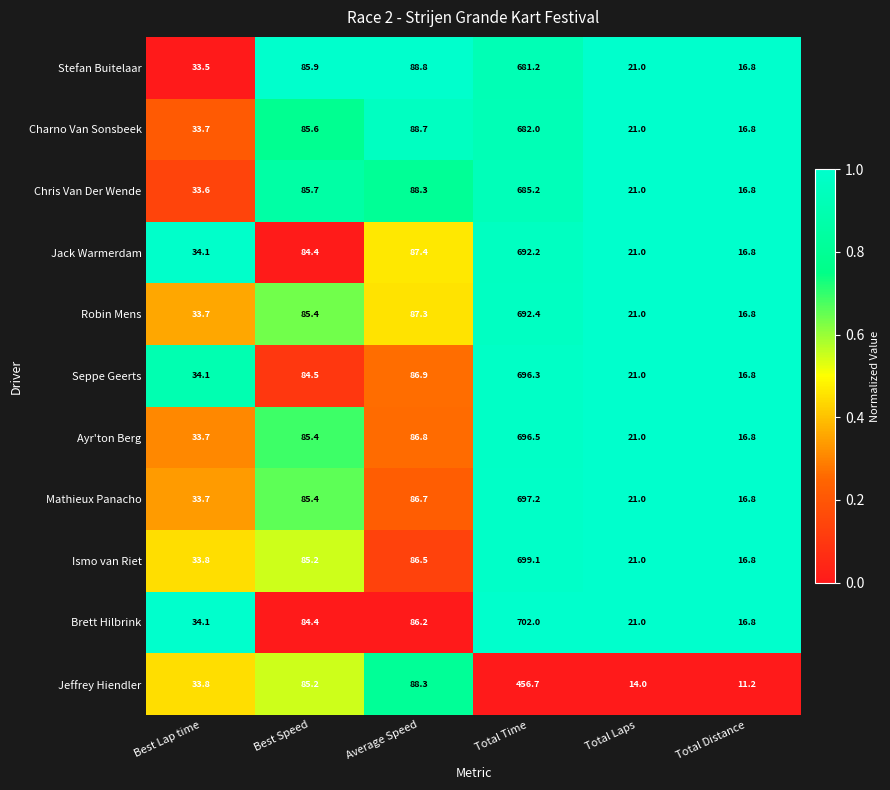

The Charno Van Sonsbeek series shows 21.0 at Total Laps. True or false?

True